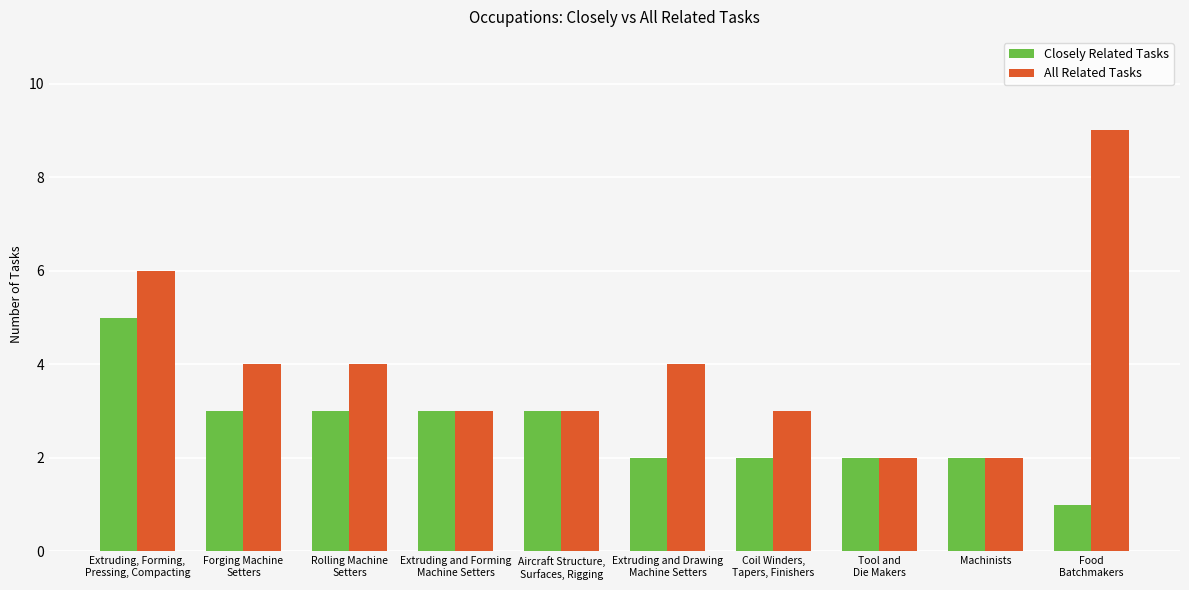

Count the Closely Related Tasks values in the range 2 to 3.

8